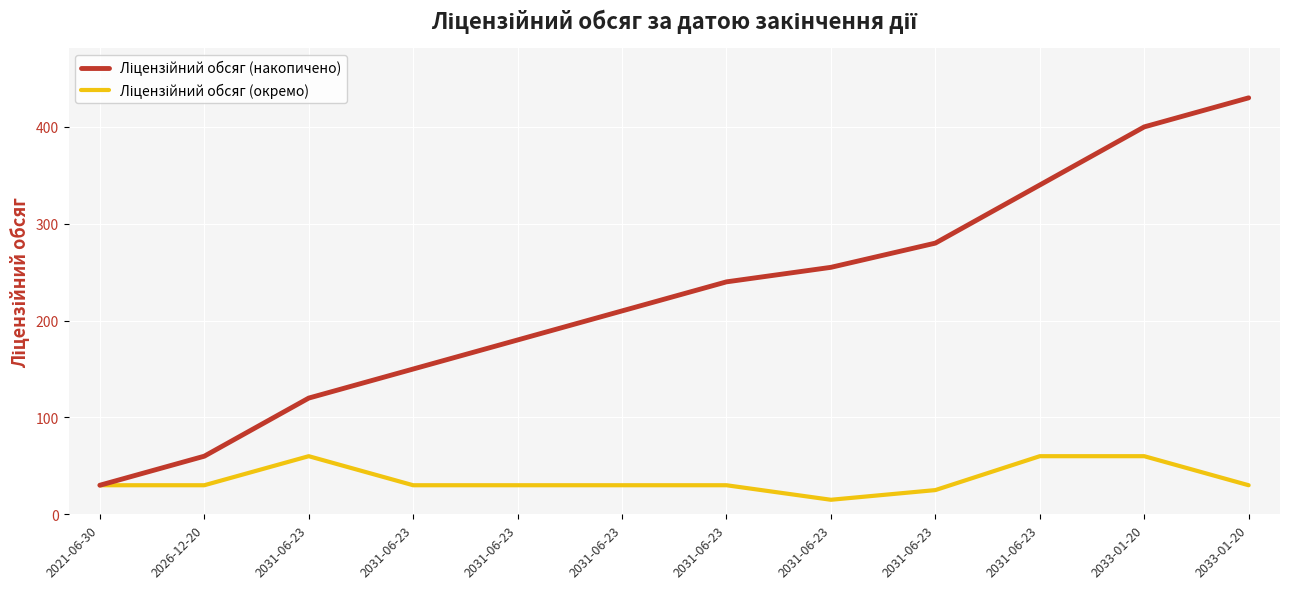

Is this an area chart (filled region under the line)?

No